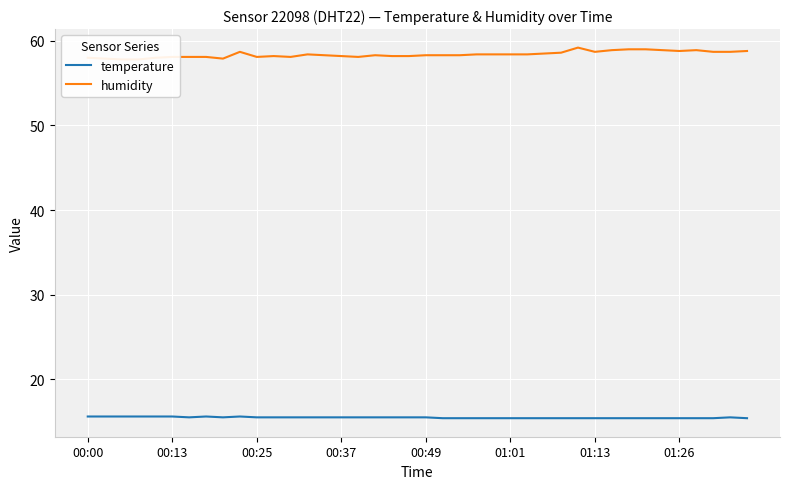

What is the difference between the maximum and second lowest values in the humidity series?

1.4